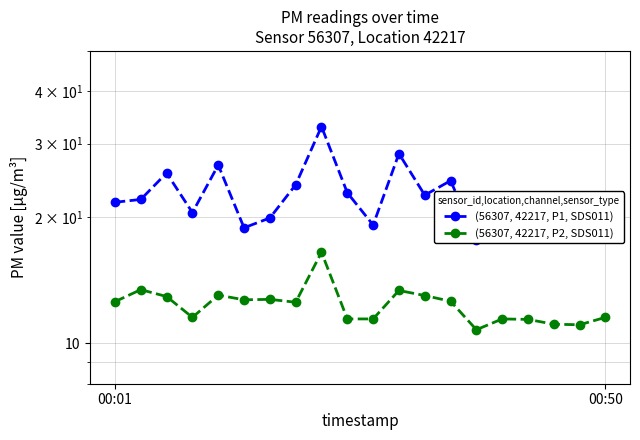

What is the value of the (56307, 42217, P2, SDS011) point at the 8th from the left?

12.5